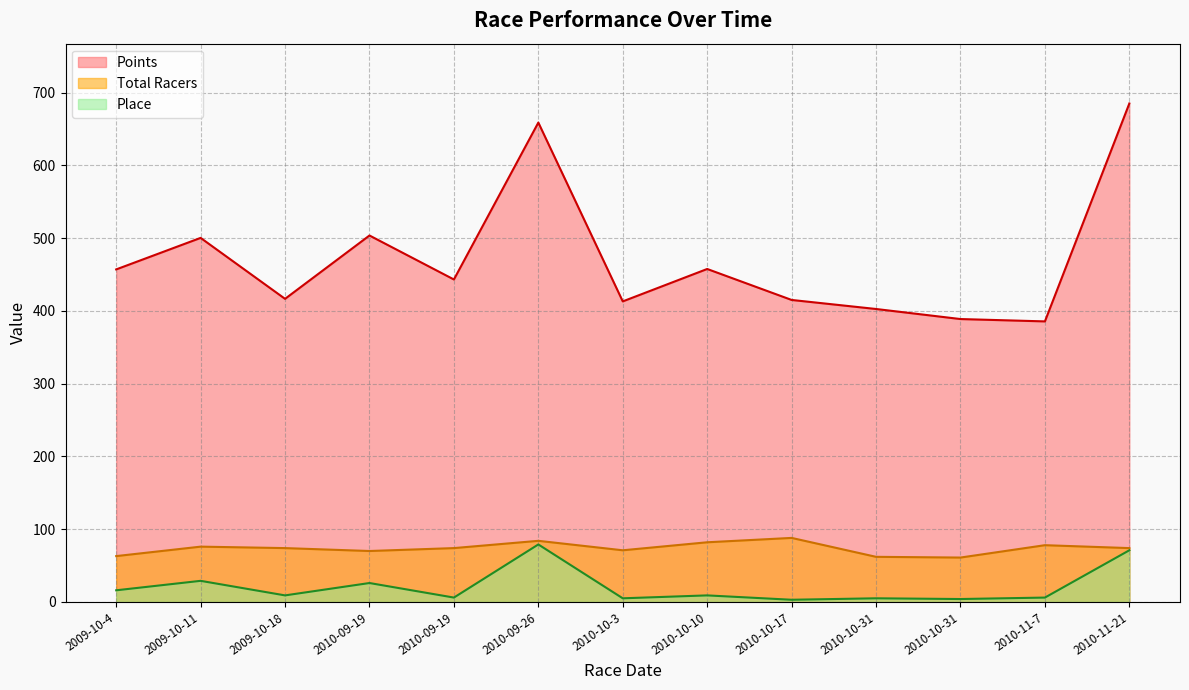

Count the number of categories in the chart.

13